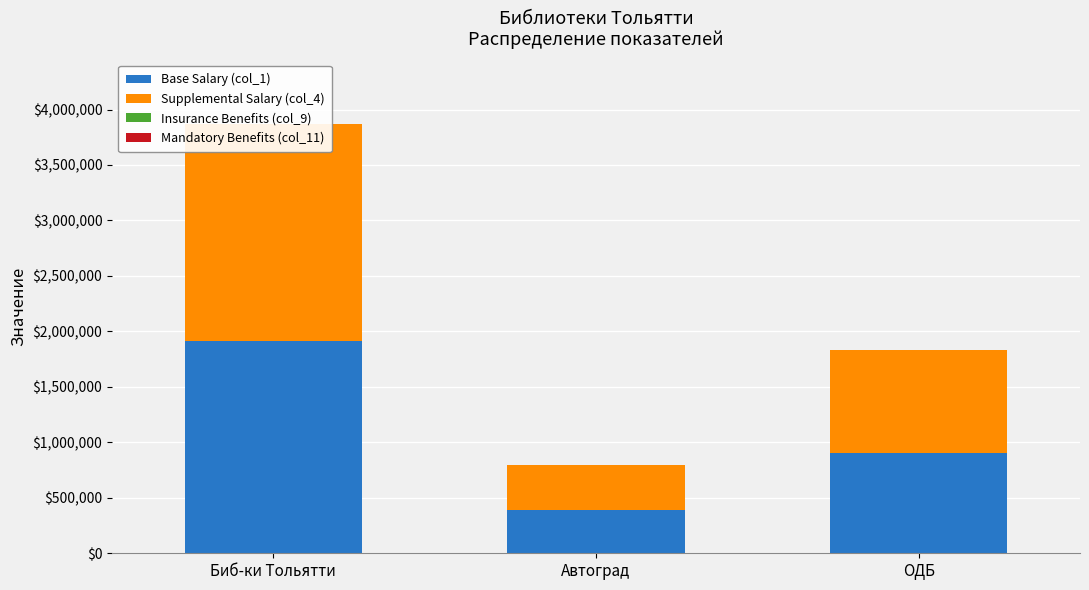

How many bars are there in each group?

4